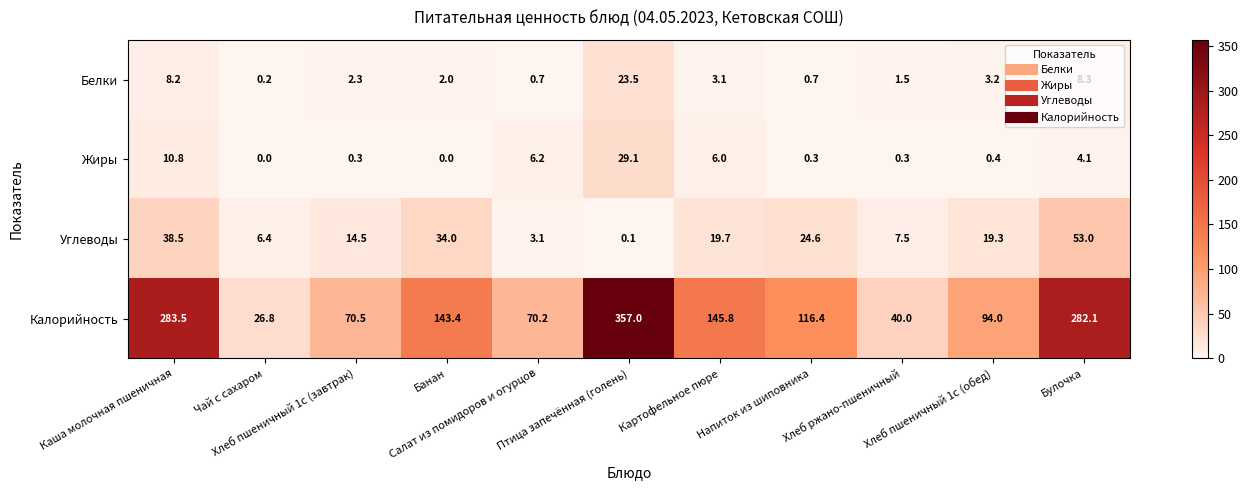

What is the average value of the Калорийность series?

148.2